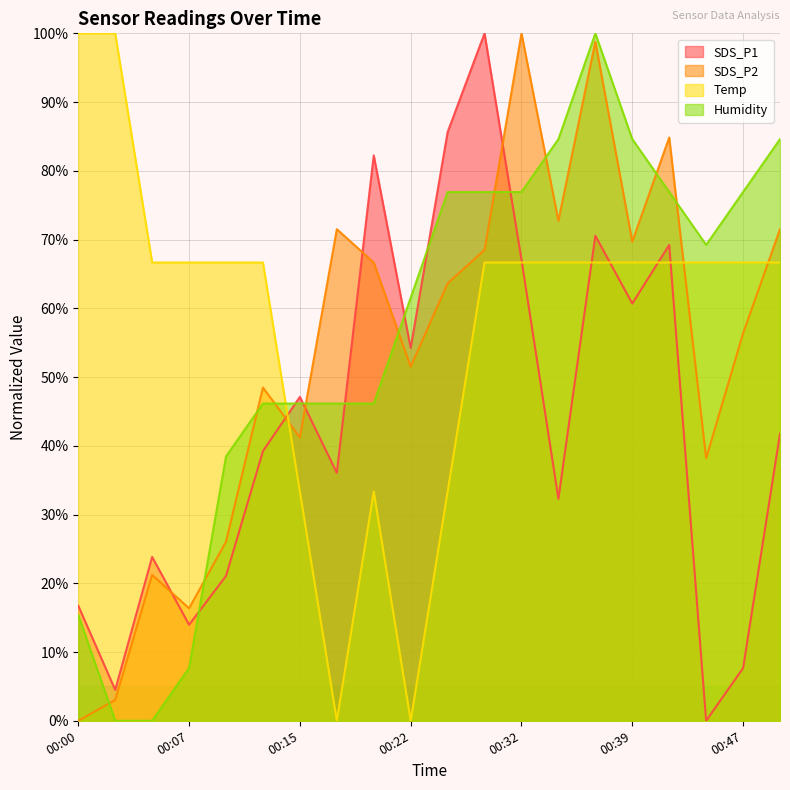

At how many categories does at least one series exceed 77?

11